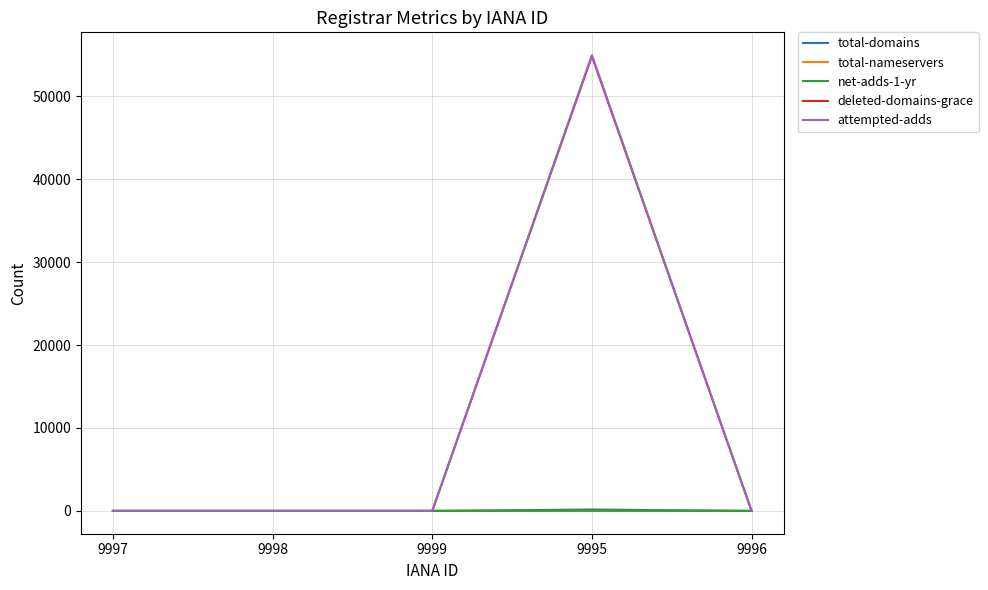

The total-domains series shows 1 at 9999. True or false?

True